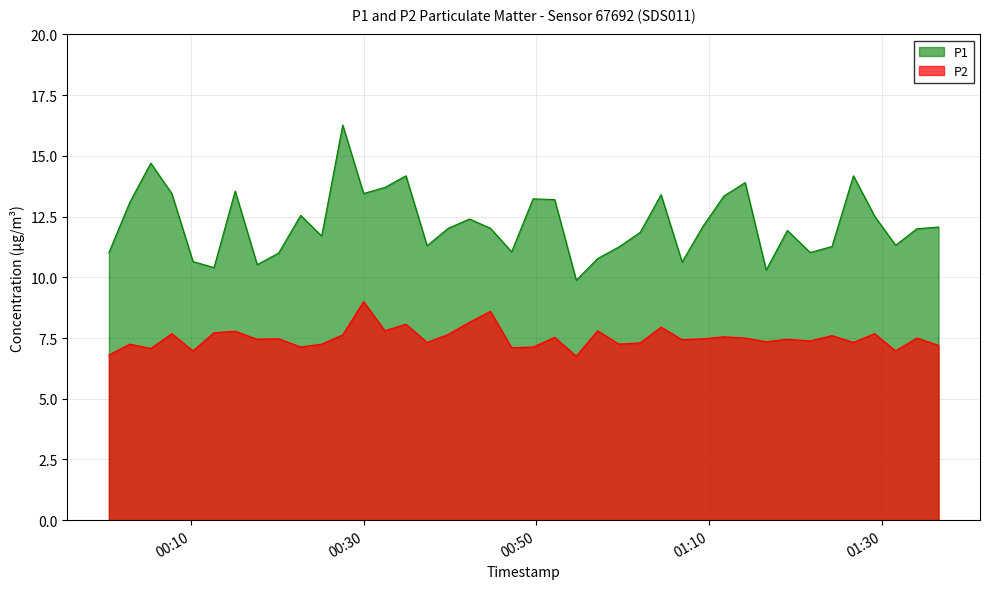

Which series has the largest total across all categories?

P1